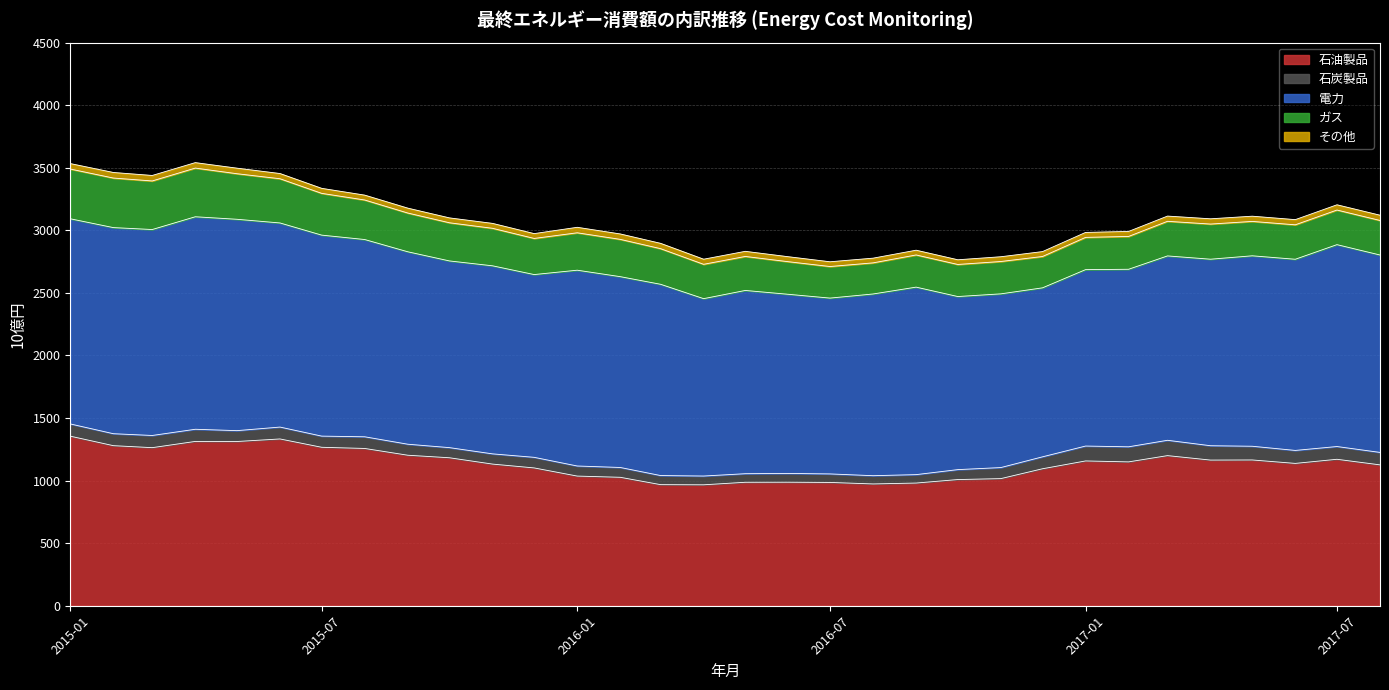

Where does the 電力 series first go above 1490?

2015-01